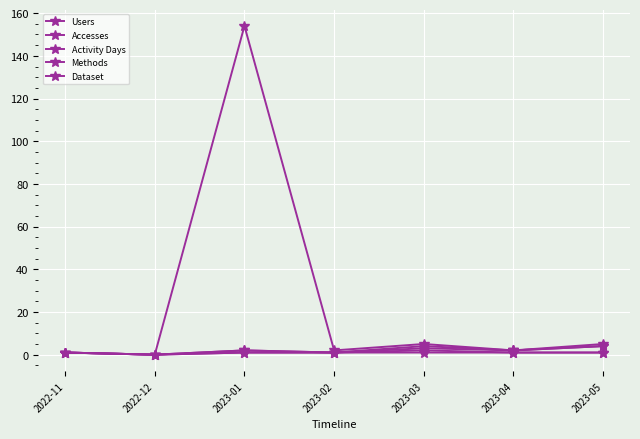

Reading right to left, what are all the values shown in this chart?

Users: 2023-05=4	2023-04=2	2023-03=3	2023-02=1	2023-01=2	2022-12=0	2022-11=1
Accesses: 2023-05=5	2023-04=2	2023-03=5	2023-02=2	2023-01=154	2022-12=0	2022-11=1
Activity Days: 2023-05=4	2023-04=2	2023-03=4	2023-02=1	2023-01=2	2022-12=0	2022-11=1
Methods: 2023-05=1	2023-04=1	2023-03=2	2023-02=1	2023-01=1	2022-12=0	2022-11=1
Dataset: 2023-05=1	2023-04=1	2023-03=1	2023-02=1	2023-01=1	2022-12=0	2022-11=1